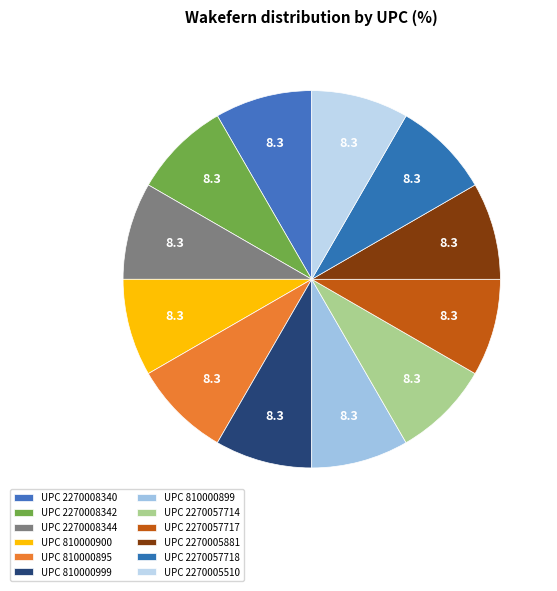

How many segments does this pie chart have?

12